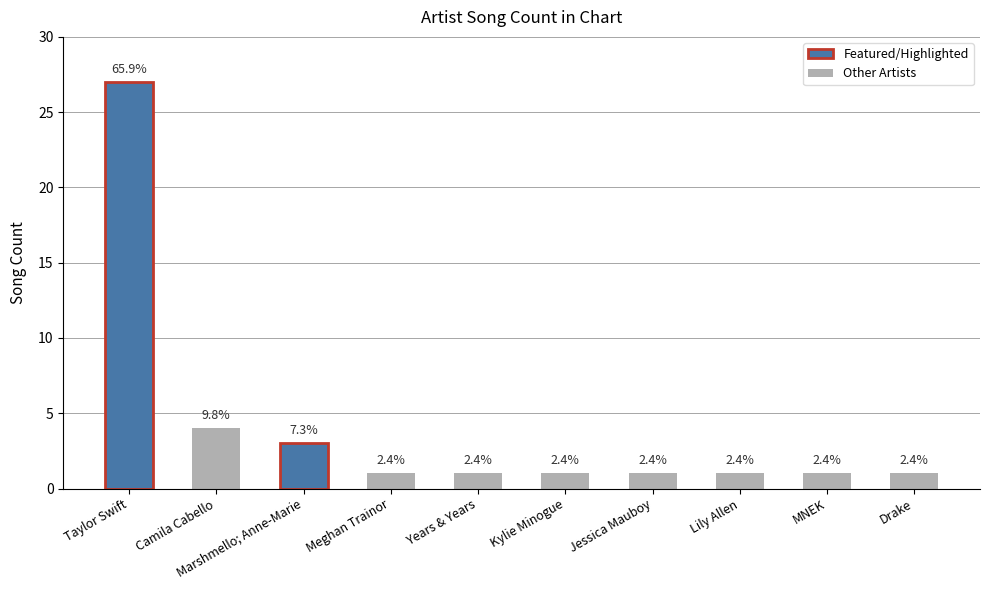

Are the bars horizontal?

No